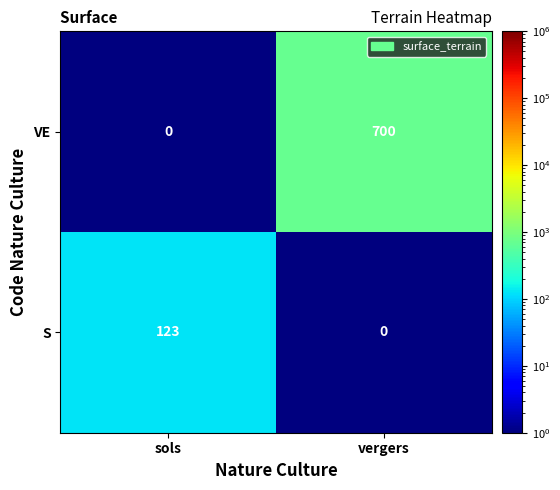

Is the value of VE at sols greater than the value of S at sols?

No